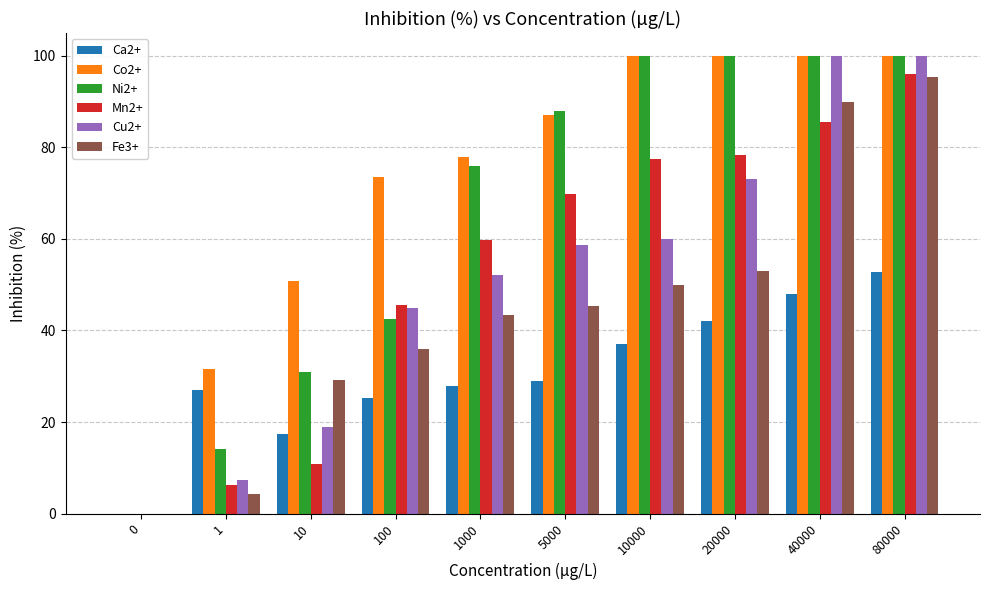

Reading left to right, extract all data points from this chart.

Ca2+: 0=0.0	1=26.9	10=17.3	100=25.2	1000=27.9	5000=29.1	10000=37.0	20000=42.1	40000=48.0	80000=52.8
Co2+: 0=0.0	1=31.6	10=50.8	100=73.5	1000=77.9	5000=87.0	10000=100.0	20000=100.0	40000=100.0	80000=100.0
Ni2+: 0=0.0	1=14.0	10=30.9	100=42.6	1000=76.0	5000=87.9	10000=100.0	20000=100.0	40000=100.0	80000=100.0
Mn2+: 0=0.0	1=6.3	10=10.8	100=45.6	1000=59.9	5000=69.8	10000=77.4	20000=78.4	40000=85.6	80000=96.1
Cu2+: 0=0.0	1=7.2	10=18.9	100=44.9	1000=52.2	5000=58.7	10000=60.0	20000=73.1	40000=100.0	80000=100.0
Fe3+: 0=0.0	1=4.2	10=29.1	100=36.0	1000=43.3	5000=45.4	10000=50.0	20000=53.1	40000=90.0	80000=95.5